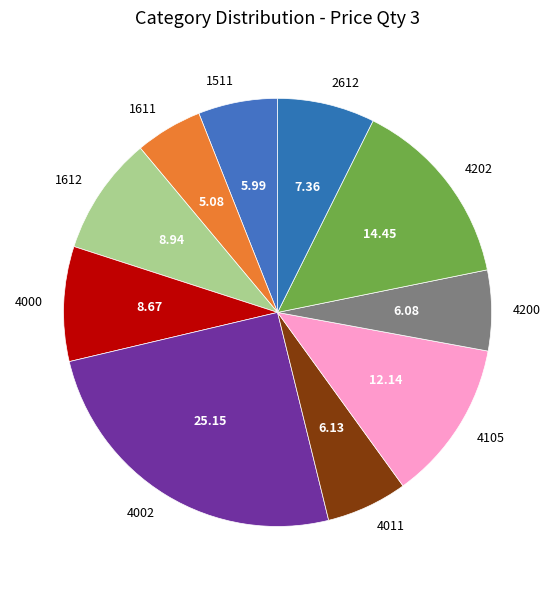

Combined, do 4202 and 1612 account for over 50%?

No